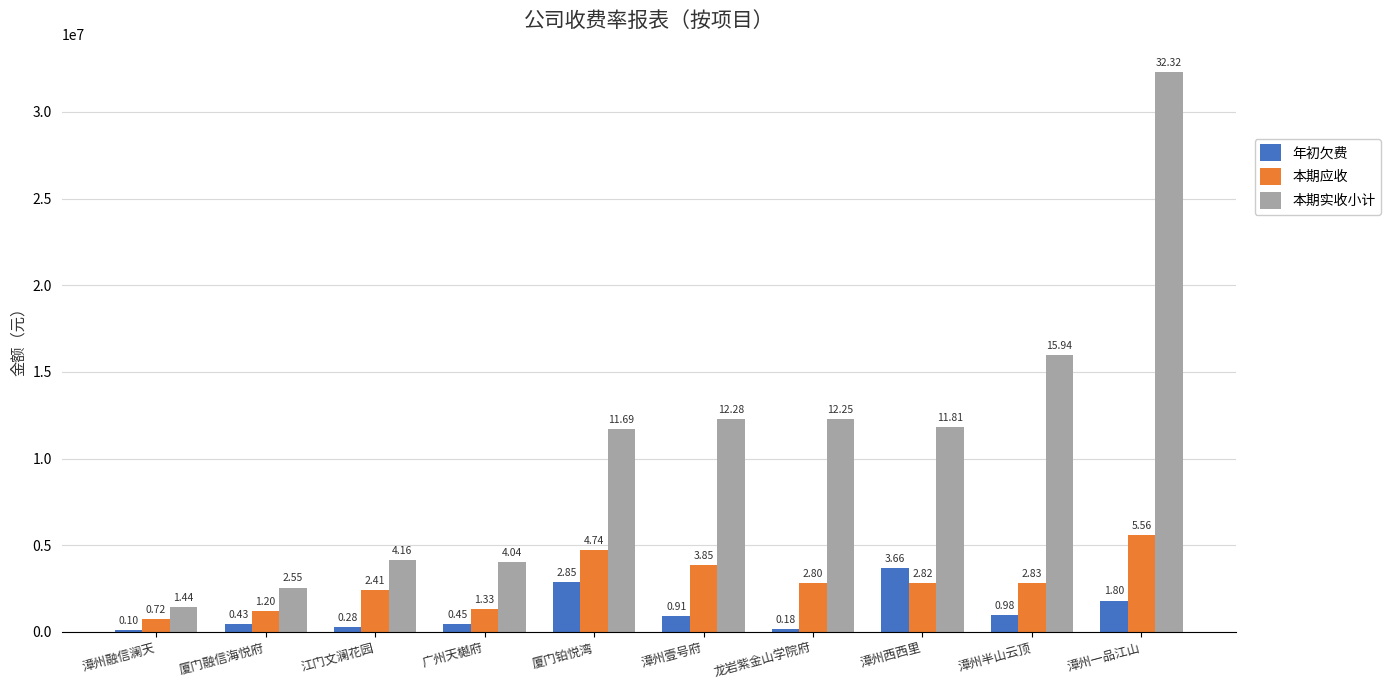

What is the maximum value shown in the chart?

32317939.9